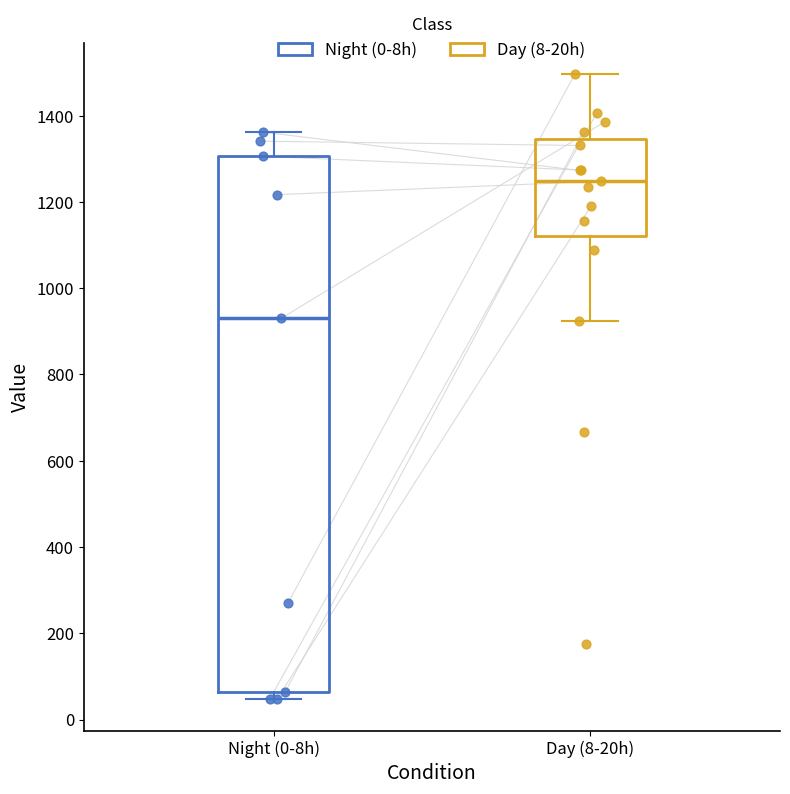

Which box is the tallest, from its lower edge to its upper edge?

Night (0-8h)